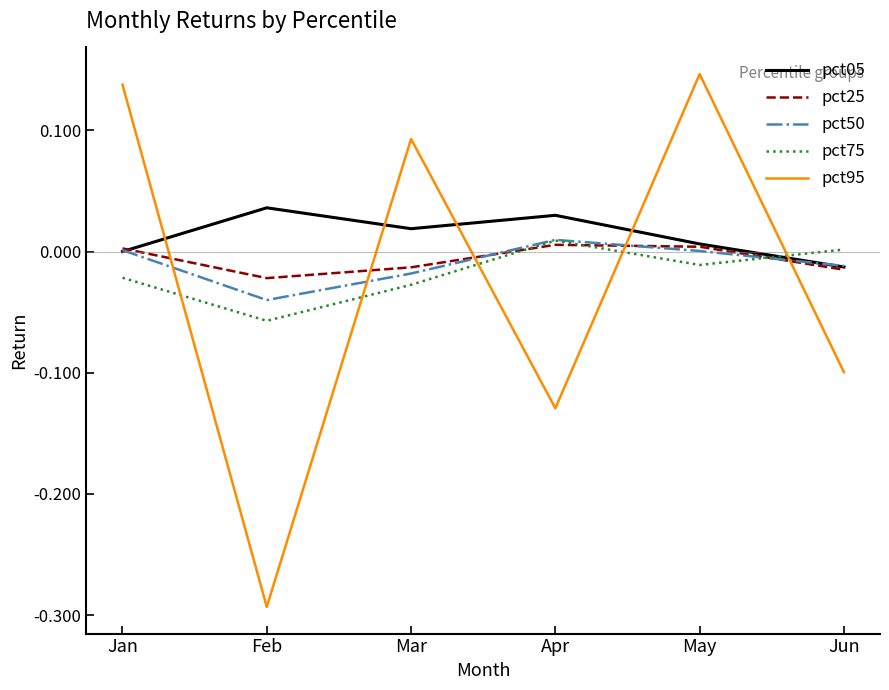

Which series has the widest spread of values?

pct95